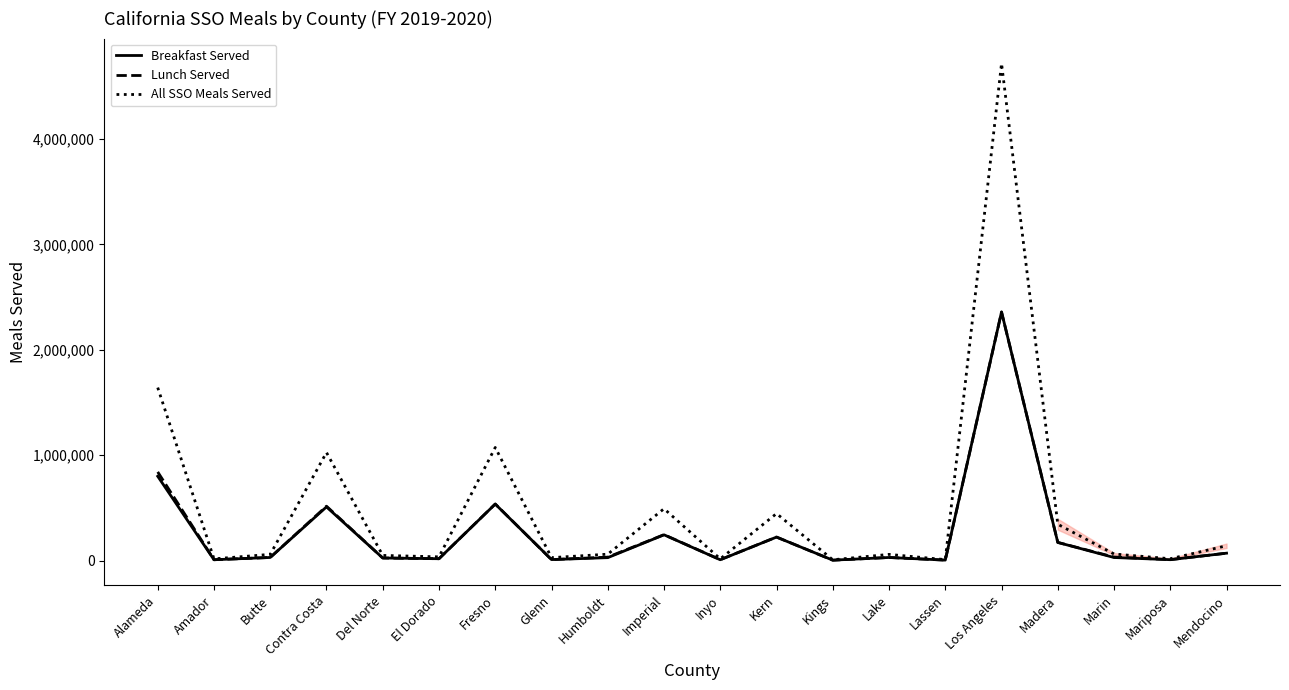

At which label is Breakfast Served closest to 1181510?

Alameda